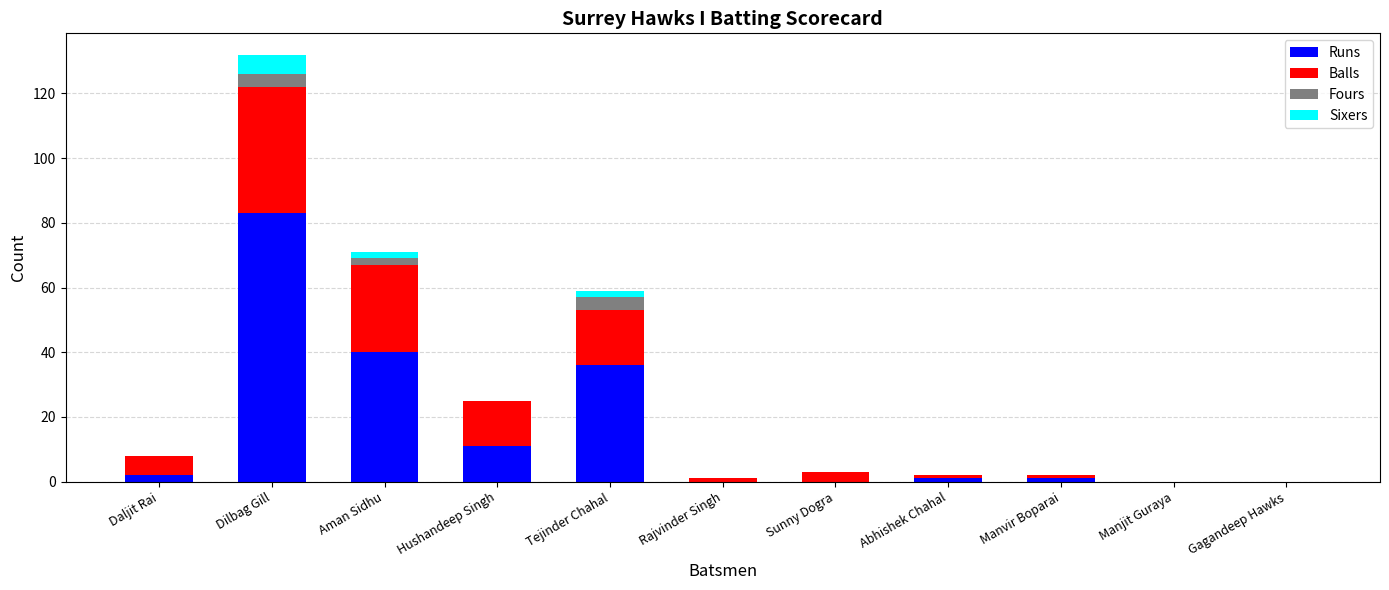

What is the sum of all Runs values?

174